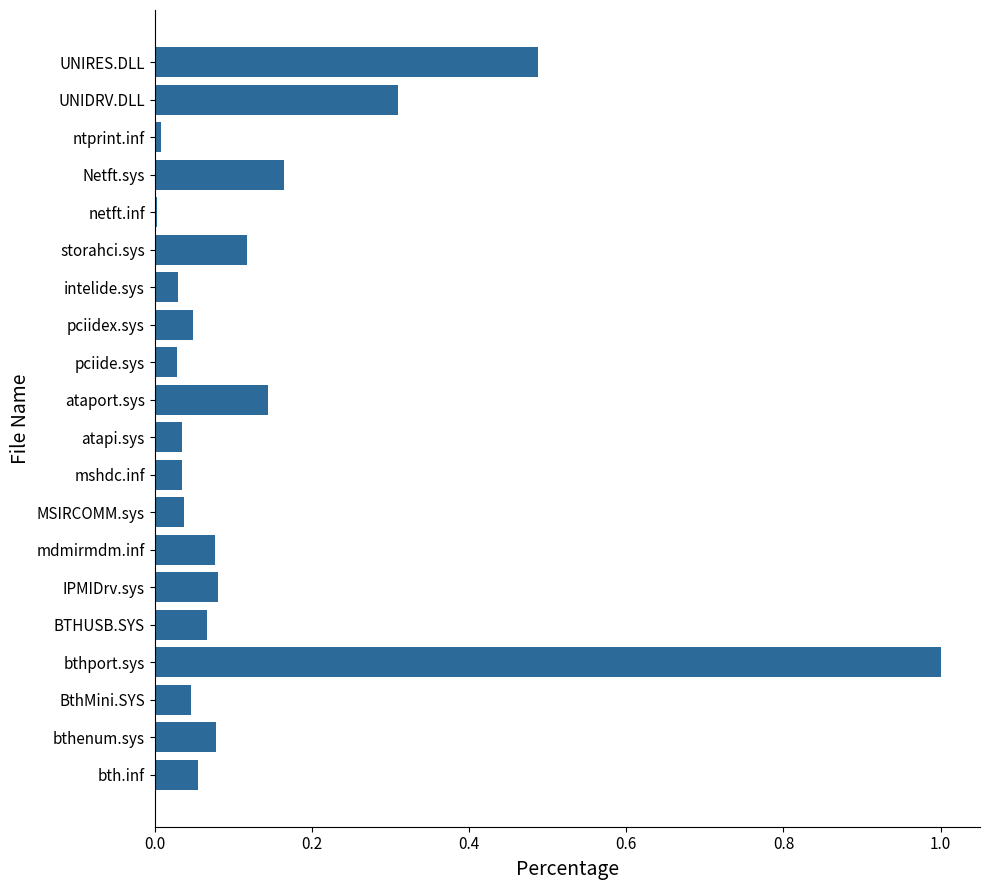

Is it true that the value at BthMini.SYS is 0.1?

False